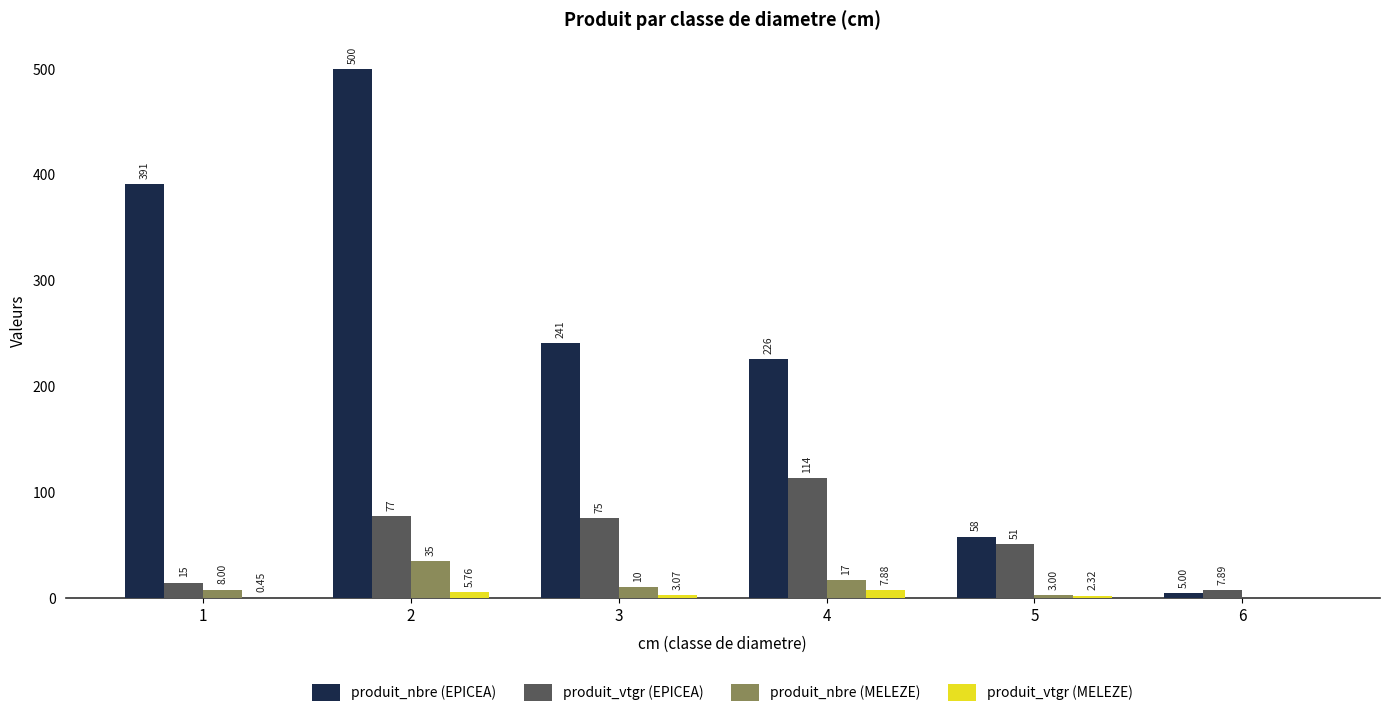

At which category does the chart reach its peak across all series?

2